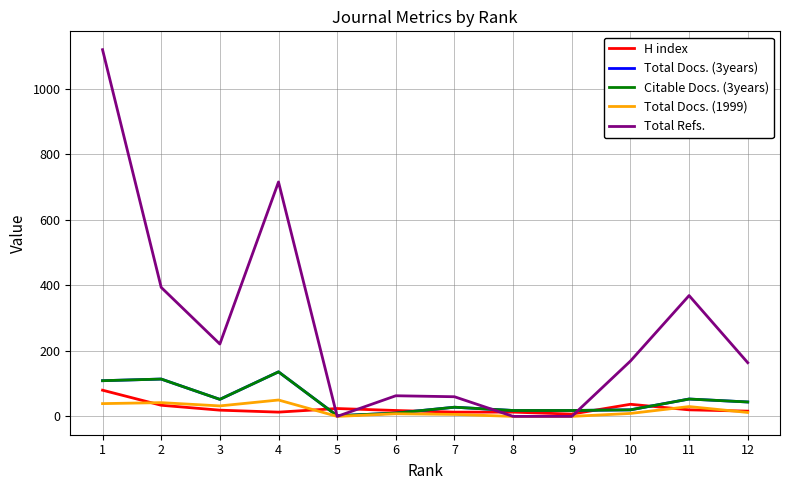

Is this an area chart (filled region under the line)?

No